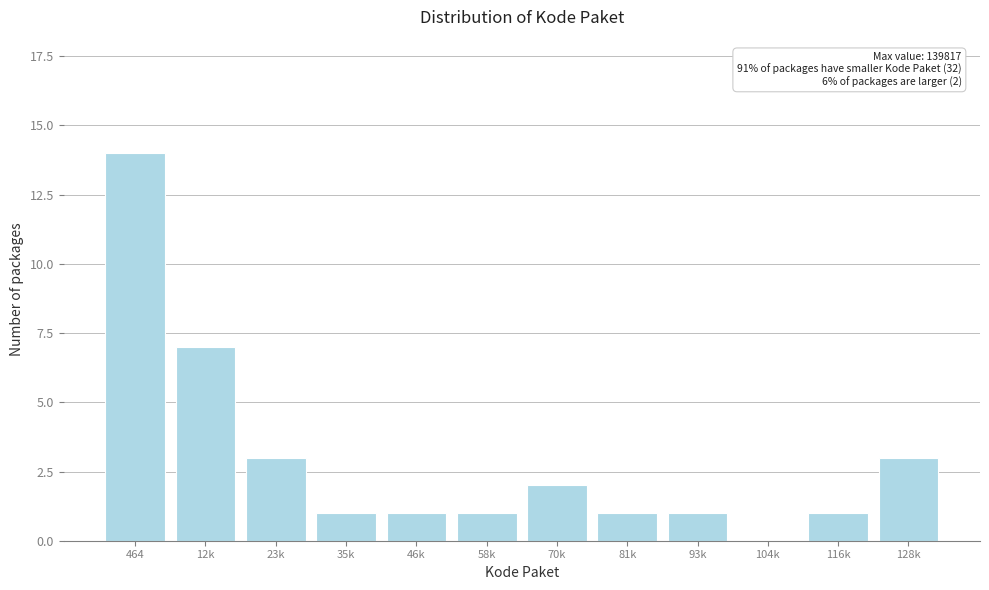

Reading left to right, extract all data points from this chart.

464=14	12k=7	23k=3	35k=1	46k=1	58k=1	70k=2	81k=1	93k=1	104k=0	116k=1	128k=3